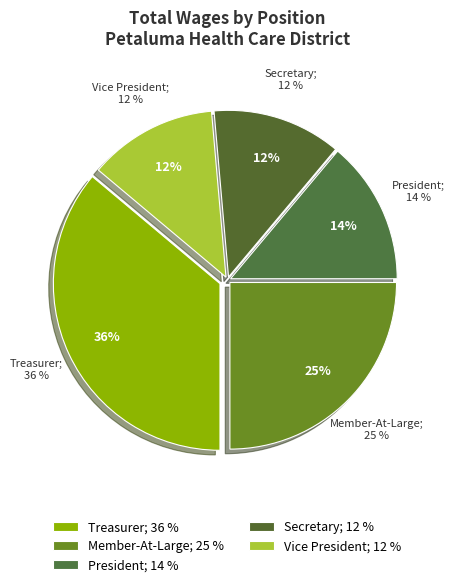

Rank the categories by value from lowest to highest.

Secretary, Vice President, President, Member-At-Large, Treasurer